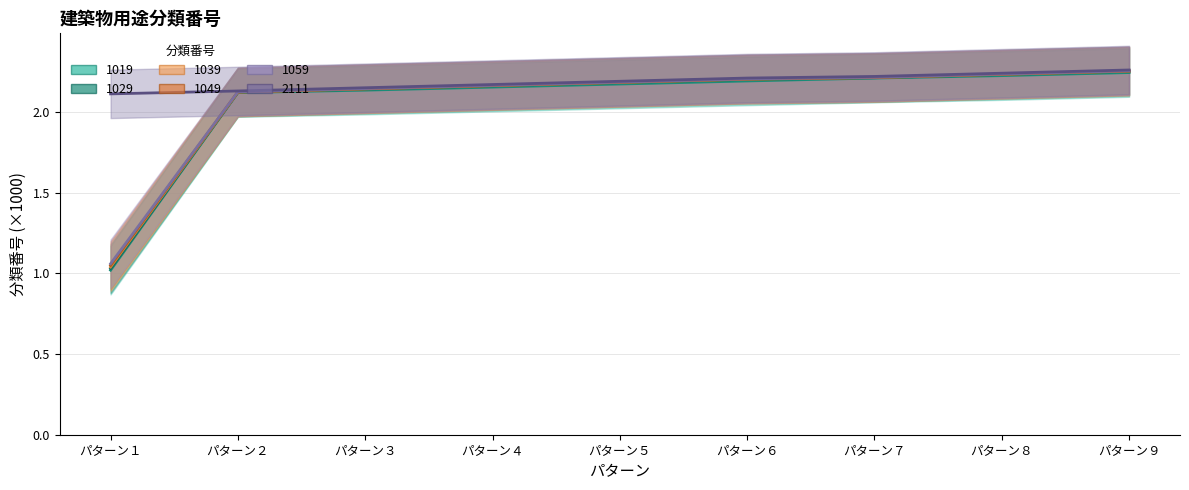

True or false: 2111 and 1039 intersect in this chart.

False